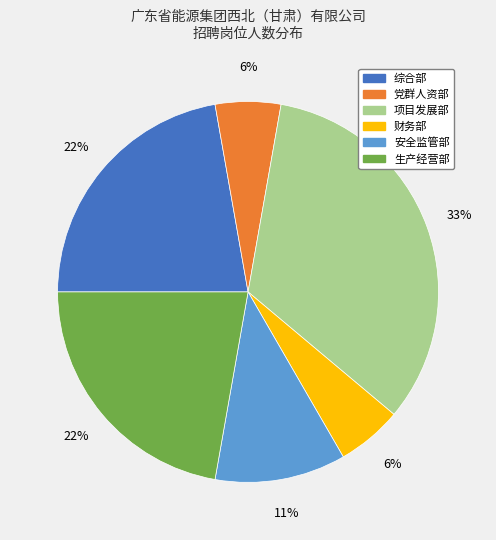

To the nearest percent, what is the average slice percentage?

17%